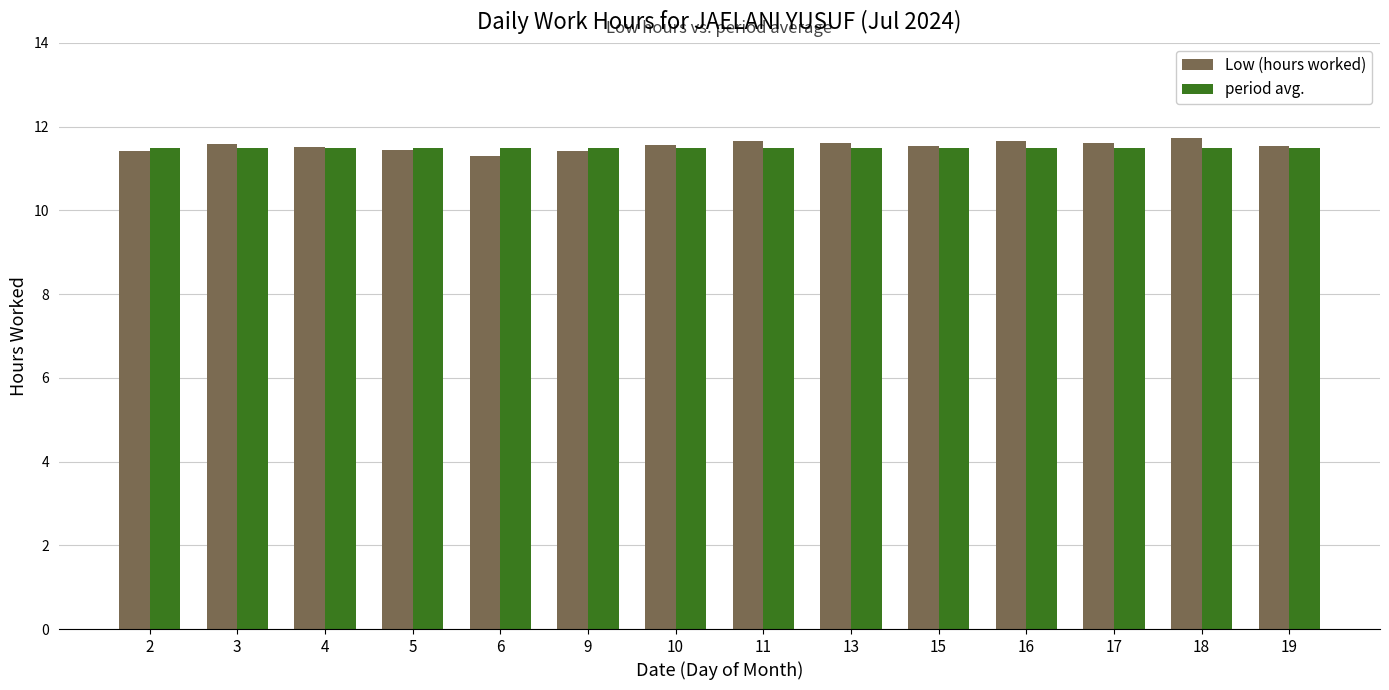

How many Low (hours worked) values are between 11 and 12?

14